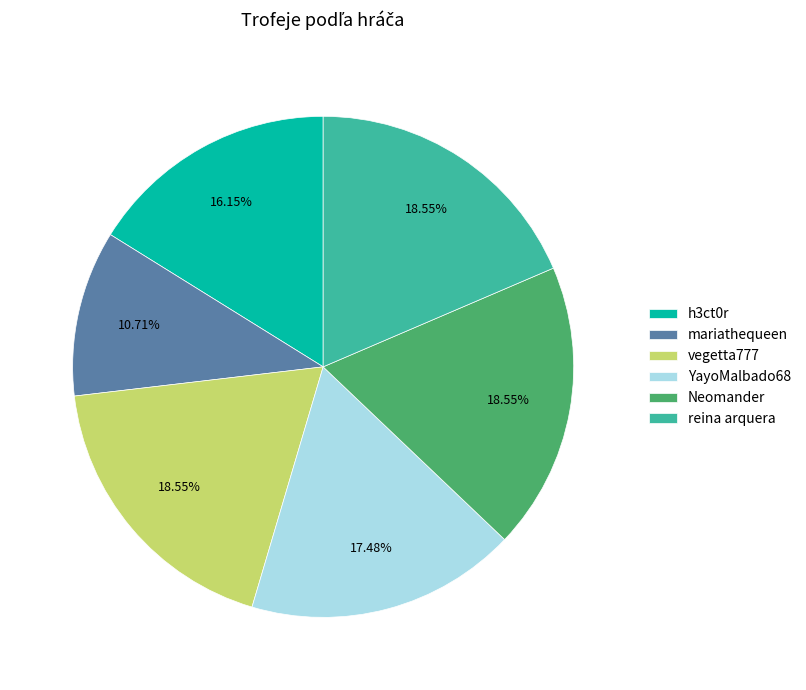

To the nearest percent, what is the difference between the largest and smallest slice percentages?

8%